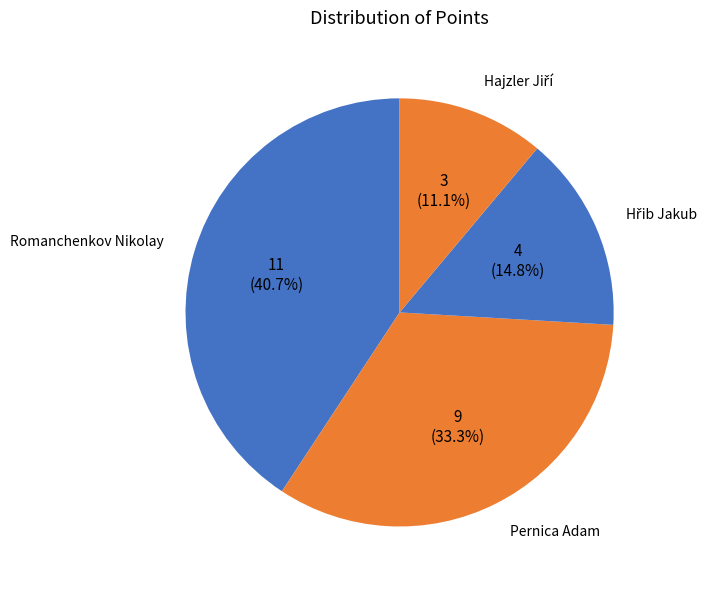

How many slices are in this pie chart?

4